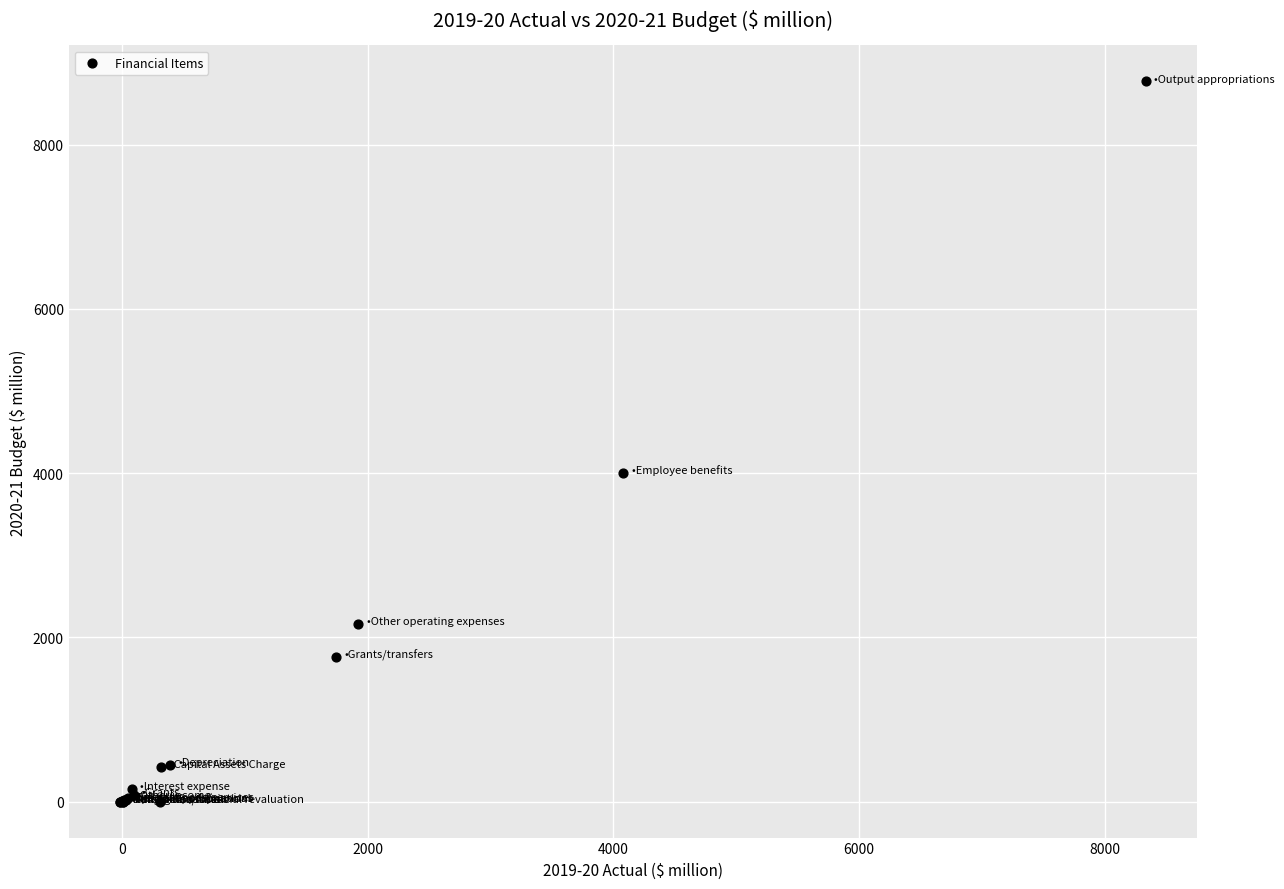

What Y value in the scatter plot is closest to 4384?

4004.1